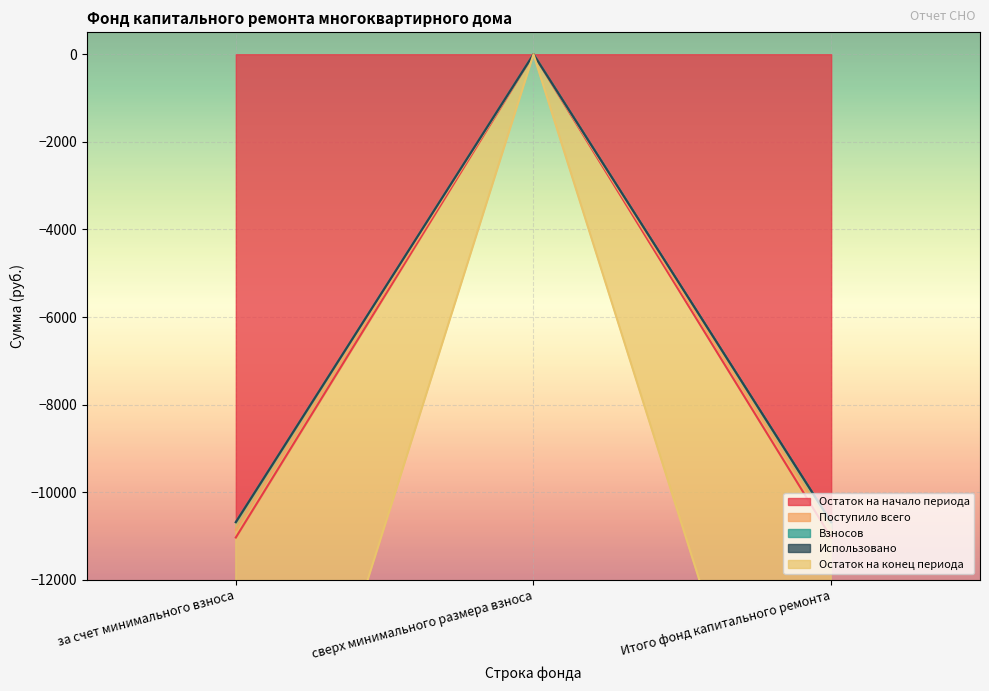

Where does the Взносов series first go above -10684?

сверх минимального размера взноса